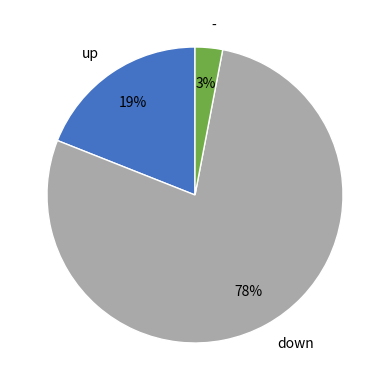

Is the sum of down and up greater than half?

Yes